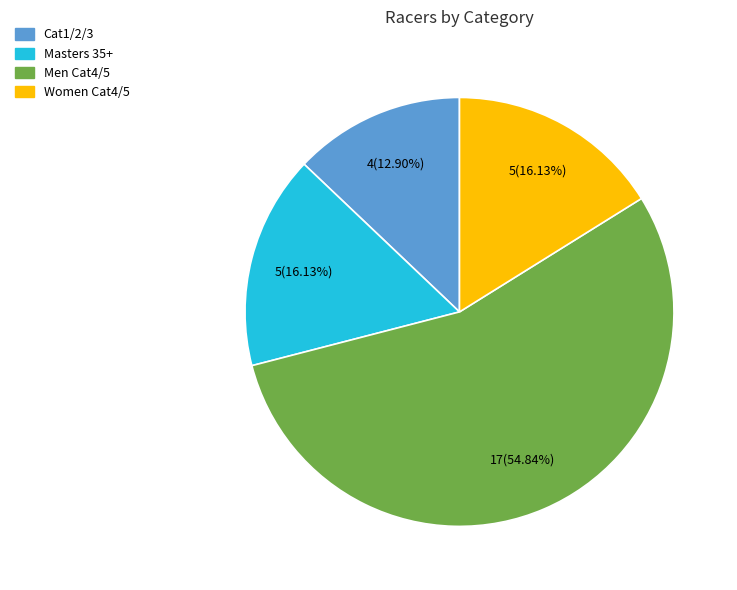

Does Women Cat4/5 represent more than half of the total?

No